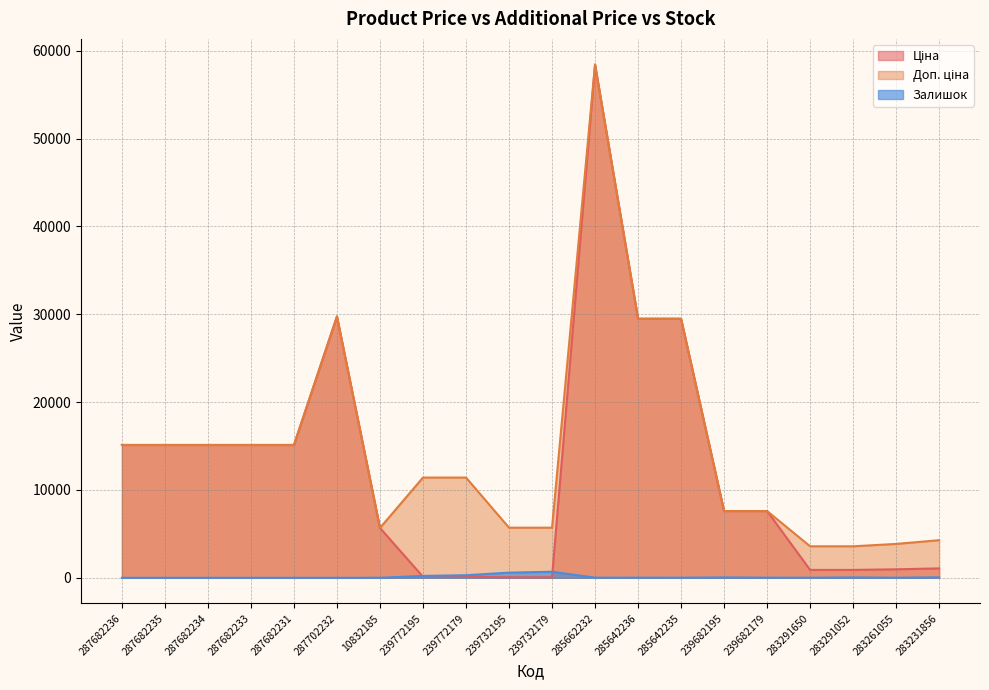

What is the label of the 3rd point from the right?

283291052